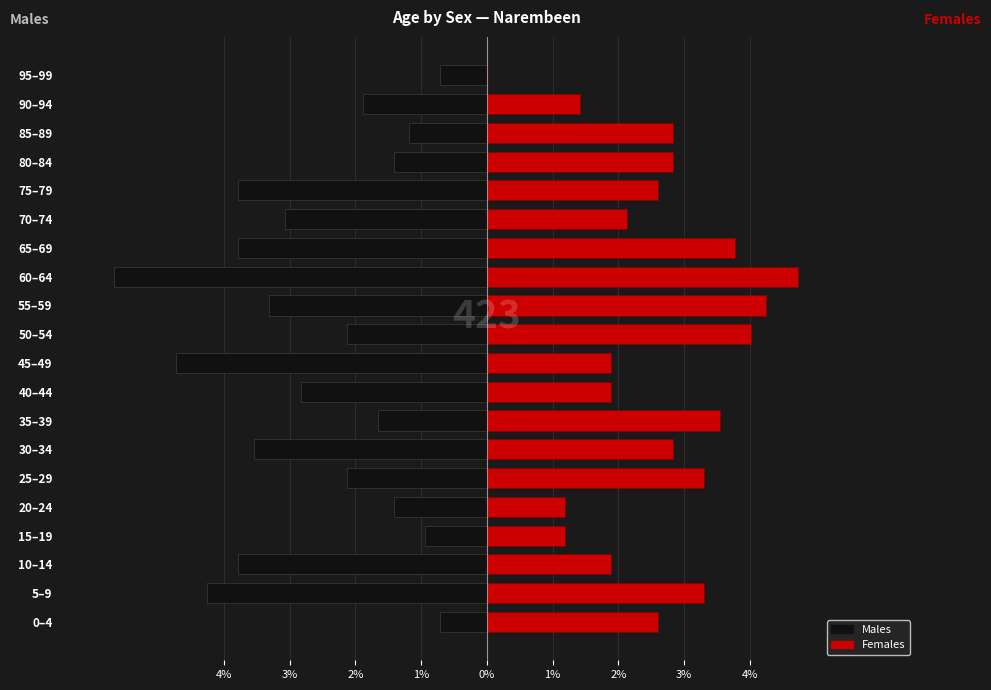

Is it true that Females equals 1.9 at 25–29?

False